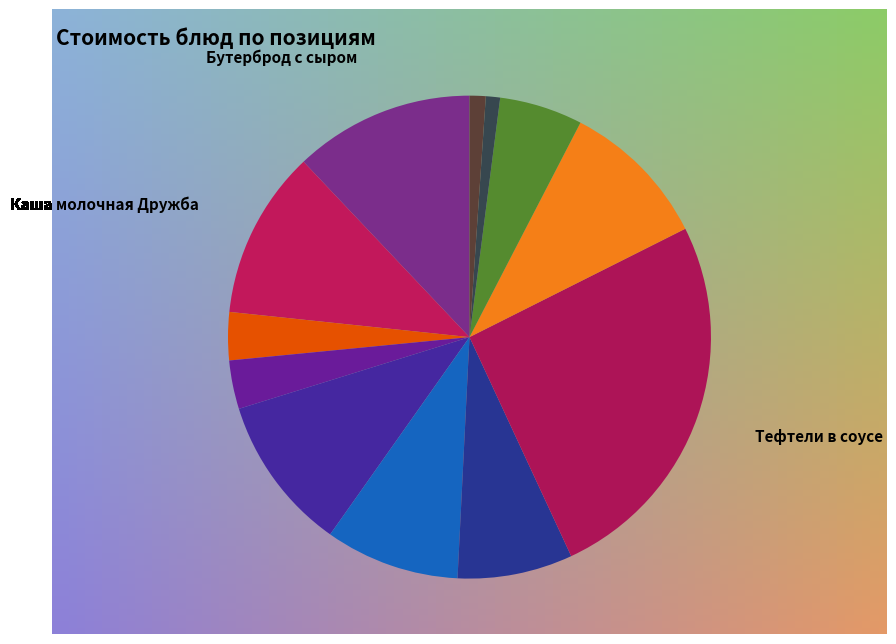

Count the number of slices in the pie.

12